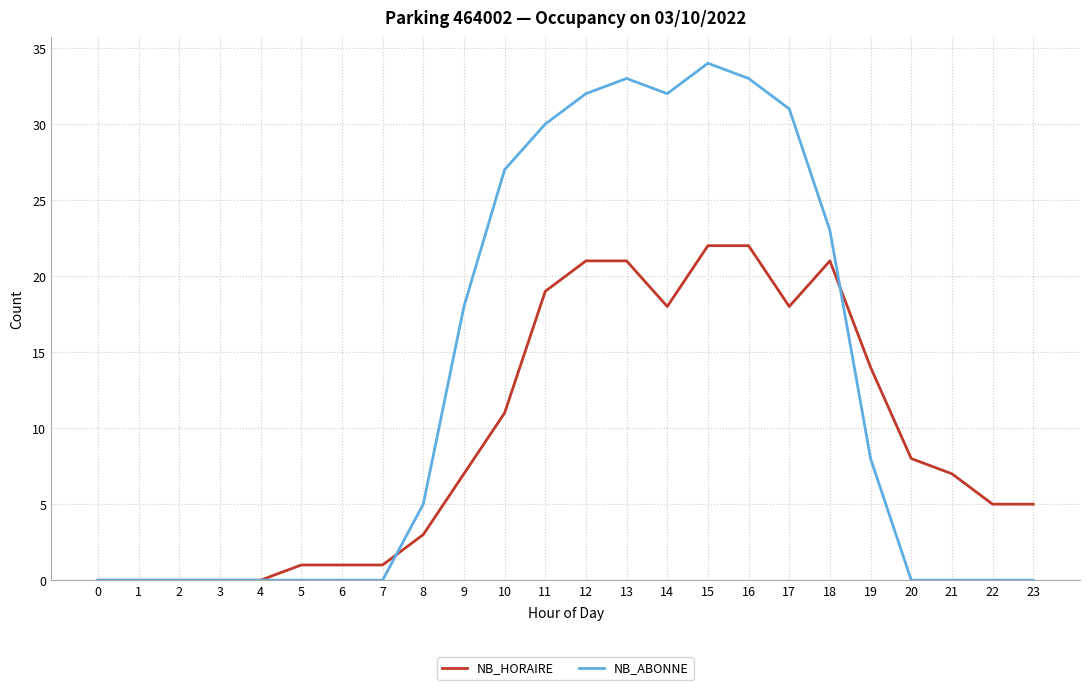

How many lines are shown in the chart?

2